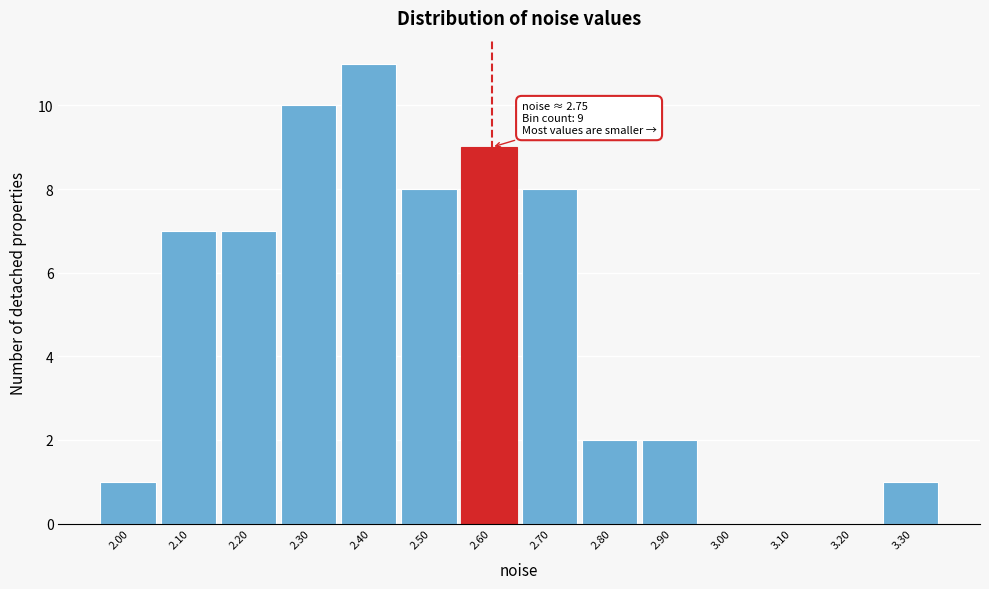

Reading right to left, list all the values displayed in this chart.

3.30=1	3.20=0	3.10=0	3.00=0	2.90=2	2.80=2	2.70=8	2.60=9	2.50=8	2.40=11	2.30=10	2.20=7	2.10=7	2.00=1